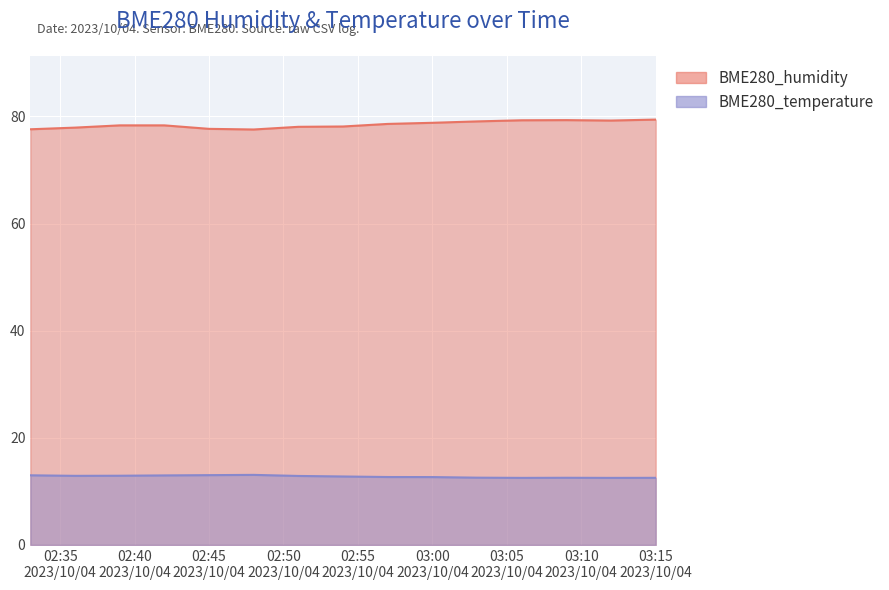

List the series in order of their peak value, highest first.

BME280_humidity, BME280_temperature